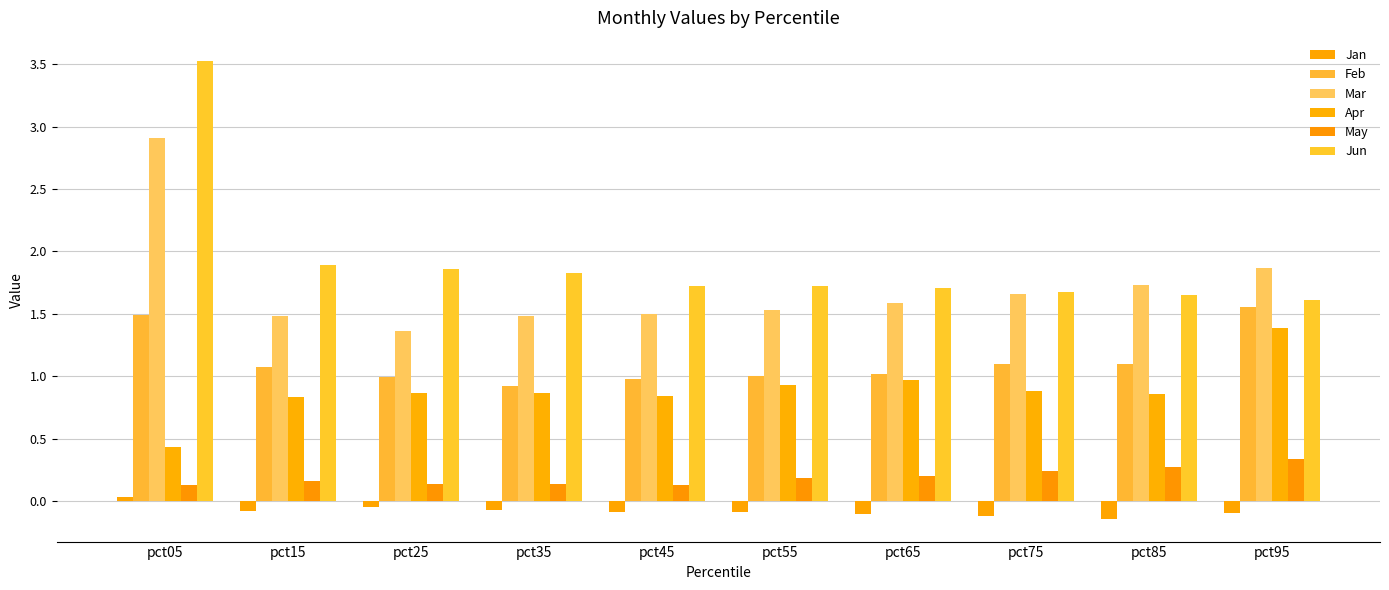

What is the maximum value for Jun?

3.5